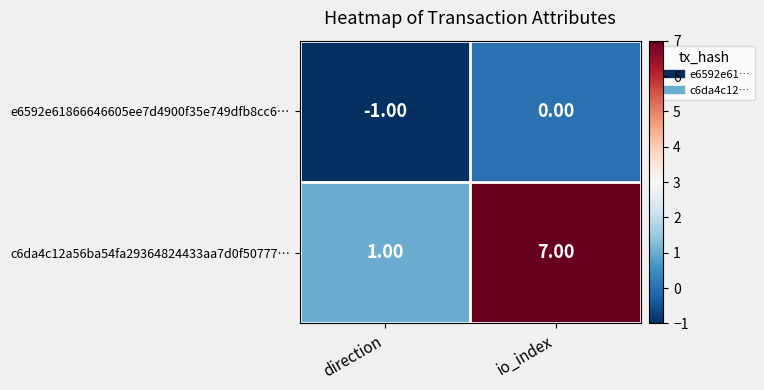

Rank the series by their average value, from lowest to highest.

e6592e61866646605ee7d4900f35e749dfb8cc6…, c6da4c12a56ba54fa29364824433aa7d0f50777…